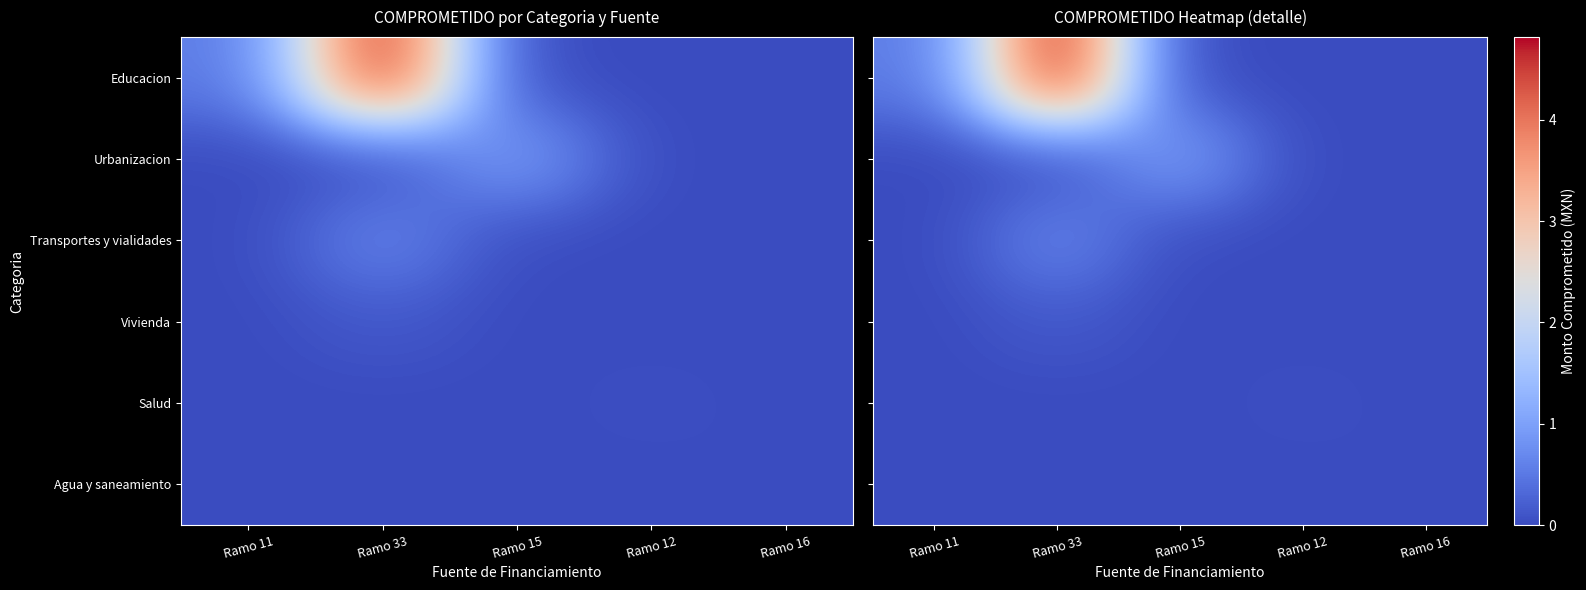

Which series changed the most between Ramo 11 and Ramo 16?

Educacion